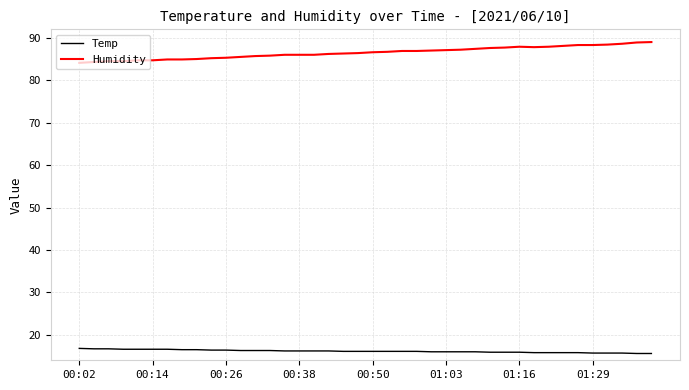

Is this an area chart (filled region under the line)?

No